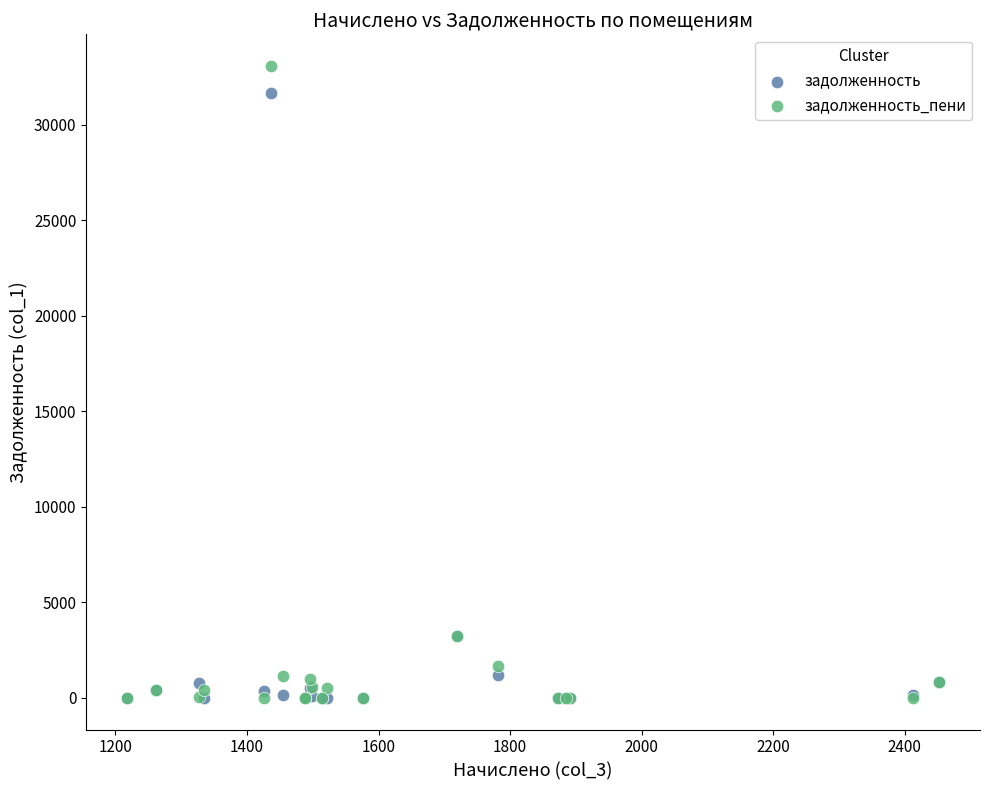

Which series contains the highest Y value?

задолженность_пени